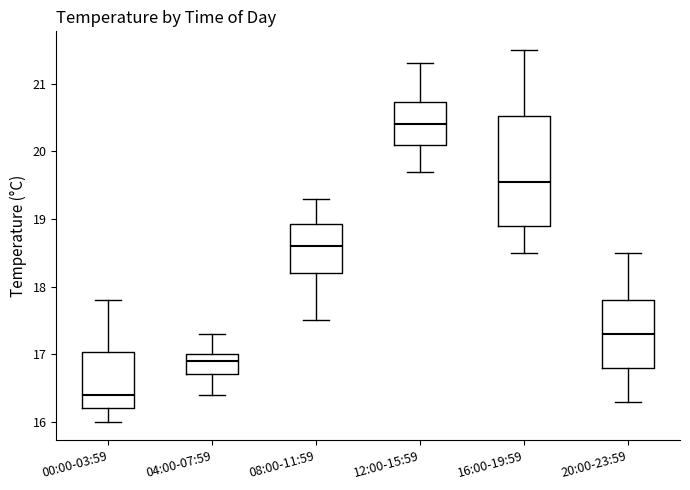

Reading left to right, transcribe this box plot: for each box, give where its median line is, the range the box spans, and where its two whiskers end, as read against the y-axis. The values are not printed on the chart, so give them approximately, as read against the axis.

00:00-03:59: median 16.4, box 16.2 to 17.0, whiskers 16.0 to 17.8
04:00-07:59: median 16.9, box 16.7 to 17.0, whiskers 16.4 to 17.3
08:00-11:59: median 18.6, box 18.2 to 18.9, whiskers 17.5 to 19.3
12:00-15:59: median 20.4, box 20.1 to 20.7, whiskers 19.7 to 21.3
16:00-19:59: median 19.6, box 18.9 to 20.5, whiskers 18.5 to 21.5
20:00-23:59: median 17.3, box 16.8 to 17.8, whiskers 16.3 to 18.5